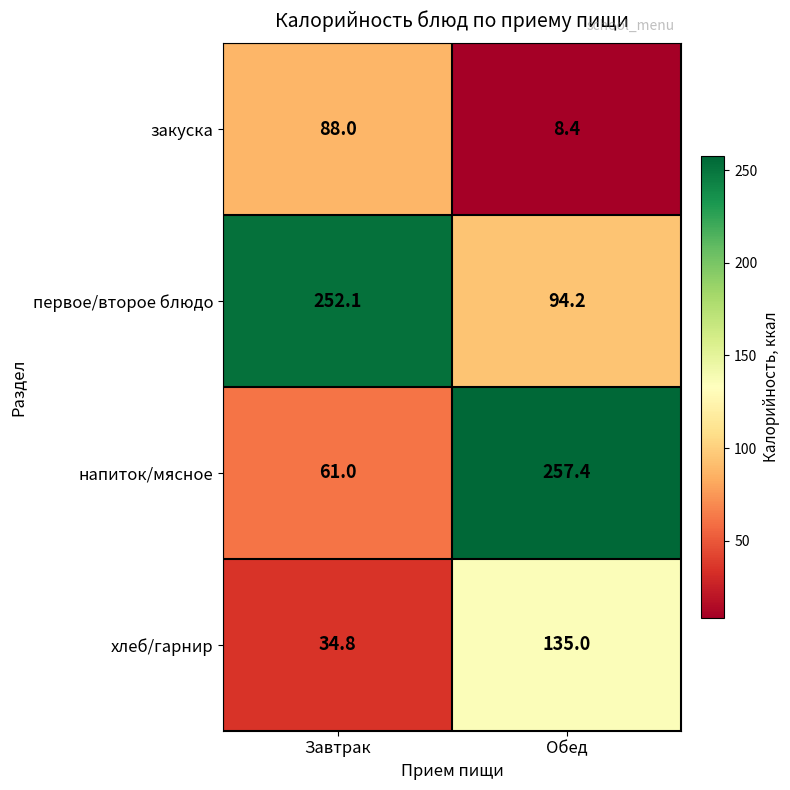

At which category does the chart reach its minimum across all series?

Обед